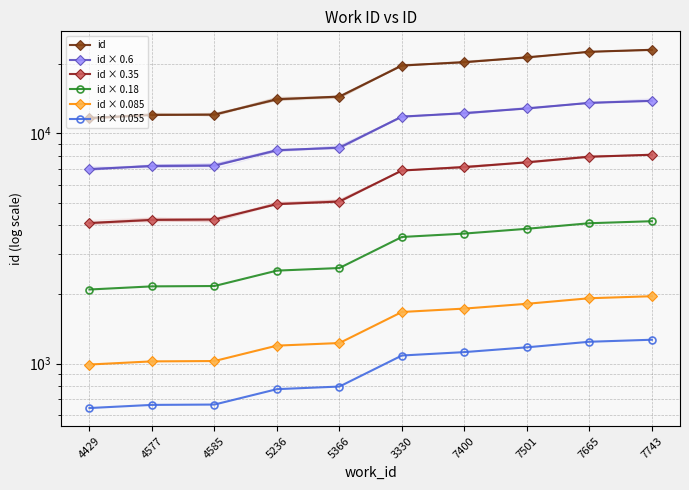

Is this an area chart (filled region under the line)?

No